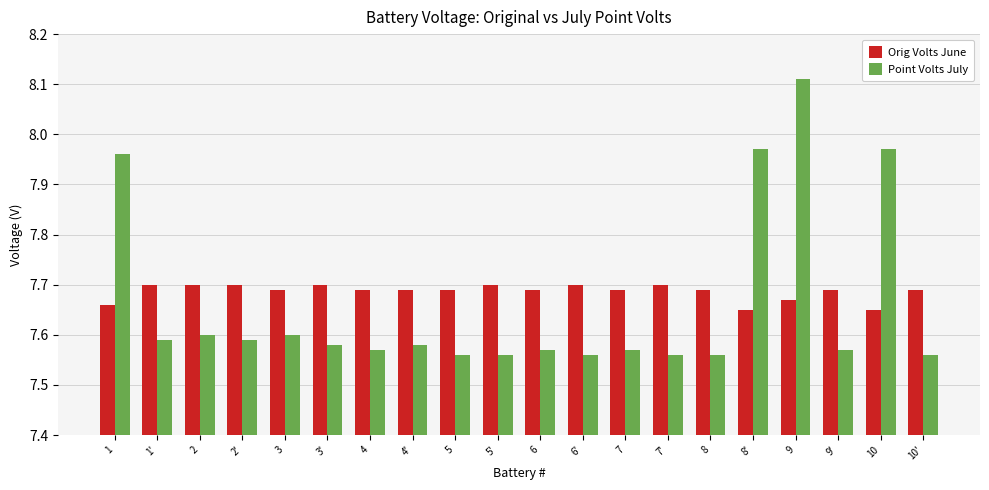

What is the sum of the Point Volts July values at 3 and 10?

15.6